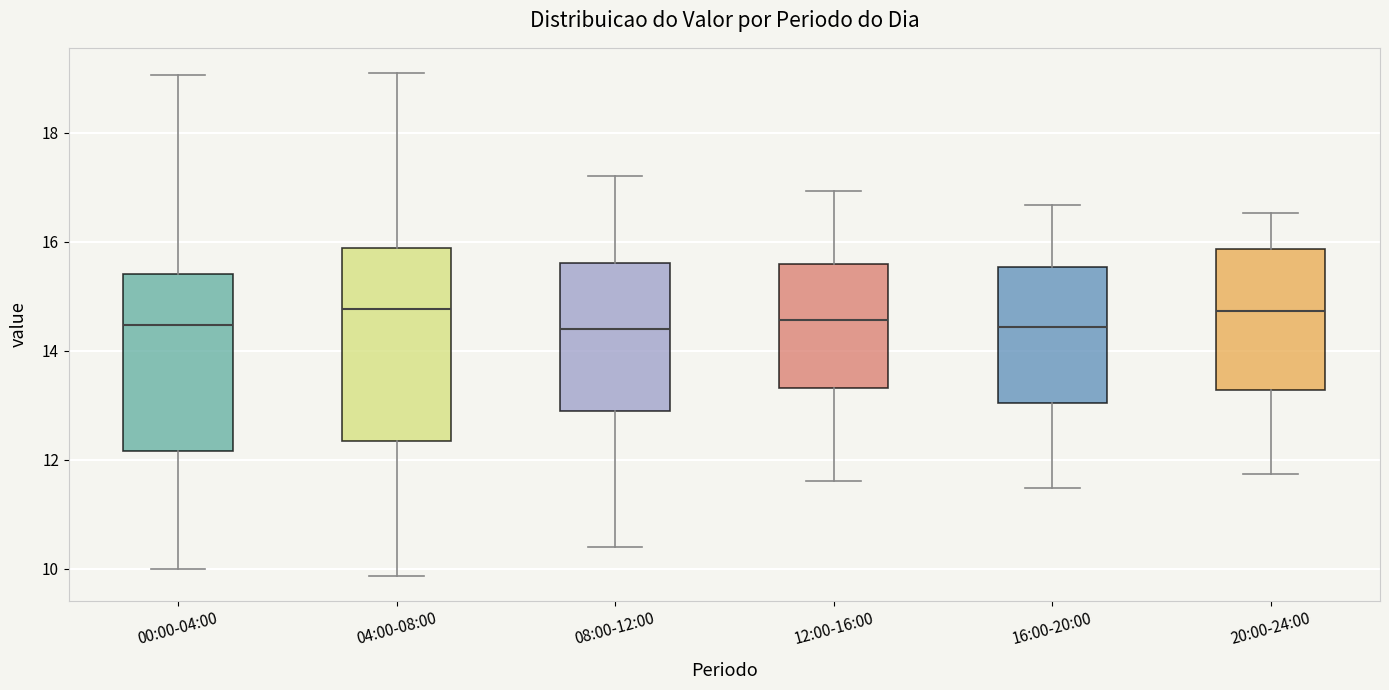

Where is the upper edge of the box for 16:00-20:00 on the y-axis? The values are not printed on the chart, so give them approximately, as read against the axis.

15.6